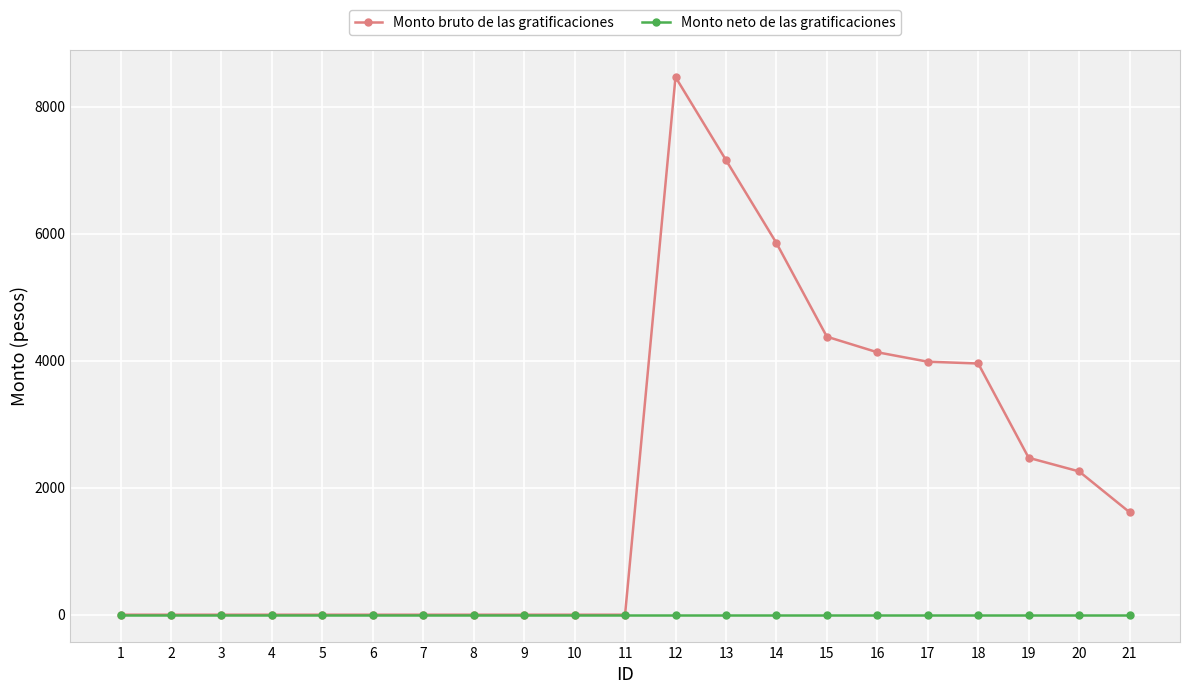

True or false: Monto bruto de las gratificaciones has more than 0 interior local peaks.

True